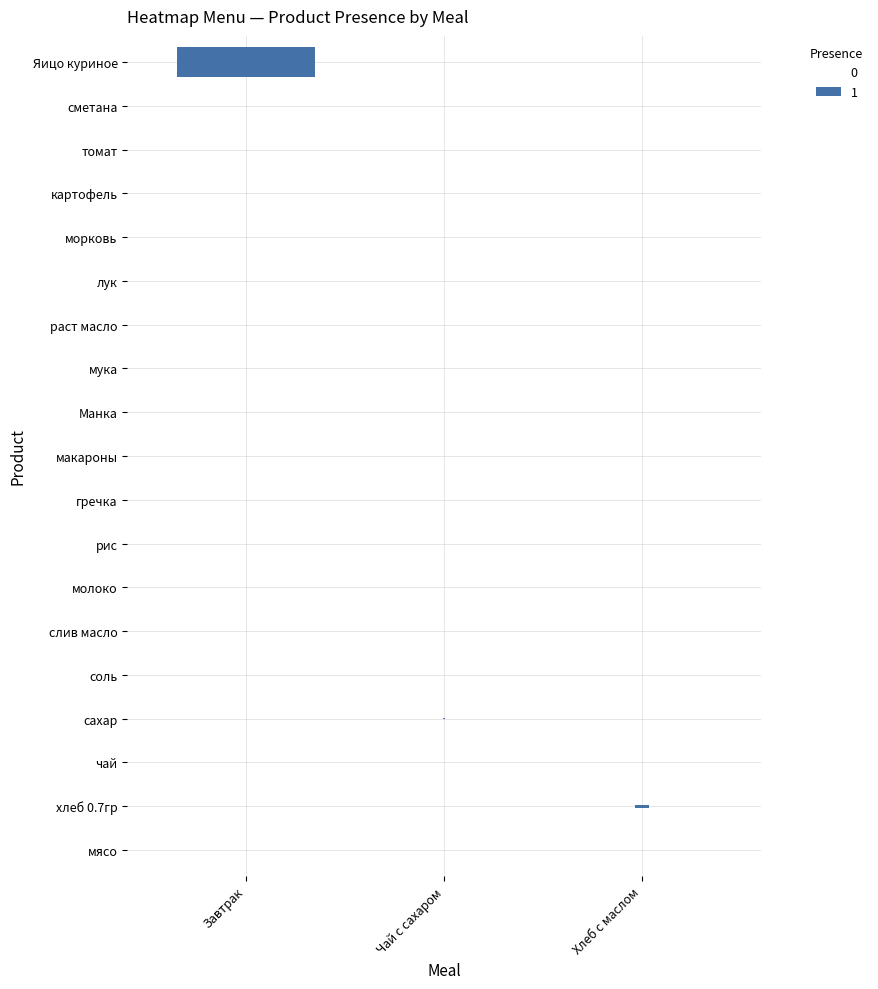

Reading left to right, transcribe all the data shown in this chart.

хлеб 0.7гр: Завтрак=0.0	Чай с сахаром=0.0	Хлеб с маслом=0.1
чай: Завтрак=0.0	Чай с сахаром=0.0	Хлеб с маслом=0.0
сахар: Завтрак=0.0	Чай с сахаром=0.0	Хлеб с маслом=0.0
соль: Завтрак=0.0	Чай с сахаром=0.0	Хлеб с маслом=0.0
слив масло: Завтрак=0.0	Чай с сахаром=0.0	Хлеб с маслом=0.0
молоко: Завтрак=0.0	Чай с сахаром=0.0	Хлеб с маслом=0.0
рис: Завтрак=0.0	Чай с сахаром=0.0	Хлеб с маслом=0.0
гречка: Завтрак=0.0	Чай с сахаром=0.0	Хлеб с маслом=0.0
макароны: Завтрак=0.0	Чай с сахаром=0.0	Хлеб с маслом=0.0
Манка: Завтрак=0.0	Чай с сахаром=0.0	Хлеб с маслом=0.0
мука: Завтрак=0.0	Чай с сахаром=0.0	Хлеб с маслом=0.0
раст масло: Завтрак=0.0	Чай с сахаром=0.0	Хлеб с маслом=0.0
лук: Завтрак=0.0	Чай с сахаром=0.0	Хлеб с маслом=0.0
морковь: Завтрак=0.0	Чай с сахаром=0.0	Хлеб с маслом=0.0
картофель: Завтрак=0.0	Чай с сахаром=0.0	Хлеб с маслом=0.0
томат: Завтрак=0.0	Чай с сахаром=0.0	Хлеб с маслом=0.0
сметана: Завтрак=0.0	Чай с сахаром=0.0	Хлеб с маслом=0.0
Яицо куриное: Завтрак=1.0	Чай с сахаром=0.0	Хлеб с маслом=0.0
мясо: Завтрак=0.0	Чай с сахаром=0.0	Хлеб с маслом=0.0